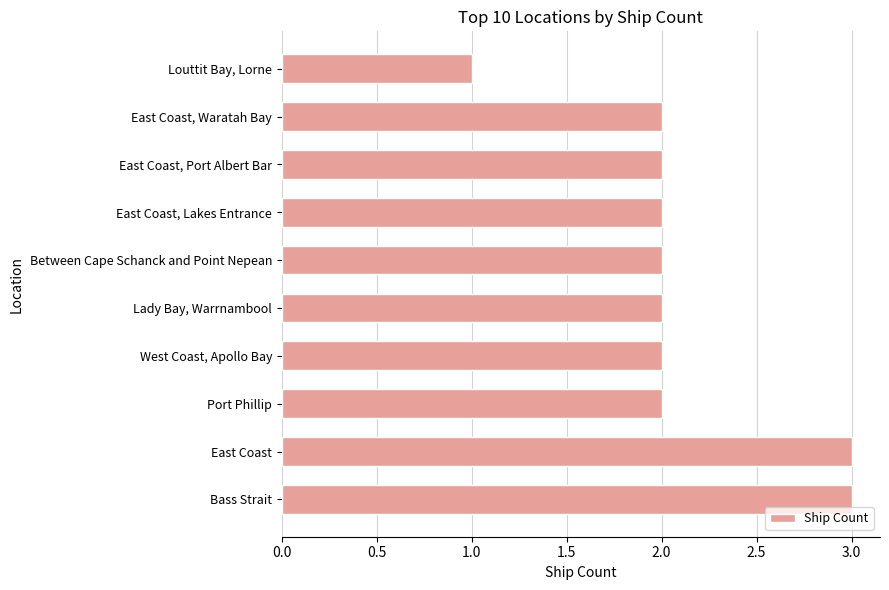

Reading bottom to top, extract all data points from this chart.

Bass Strait=3	East Coast=3	Port Phillip=2	West Coast, Apollo Bay=2	Lady Bay, Warrnambool=2	Between Cape Schanck and Point Nepean=2	East Coast, Lakes Entrance=2	East Coast, Port Albert Bar=2	East Coast, Waratah Bay=2	Louttit Bay, Lorne=1